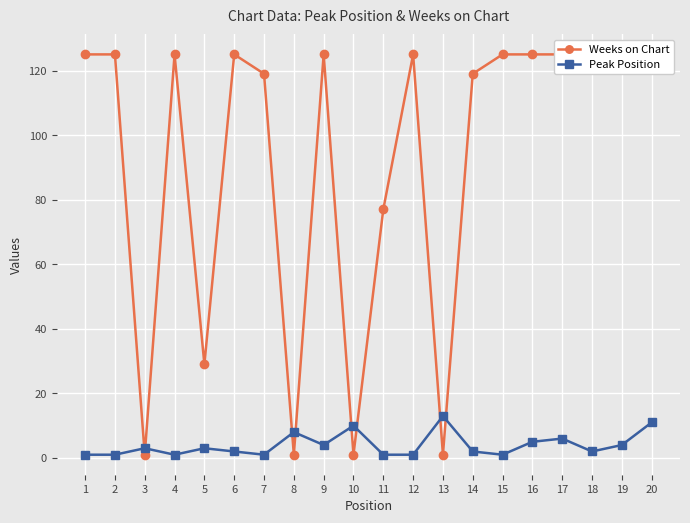

Read the Peak Position value at 2.

1